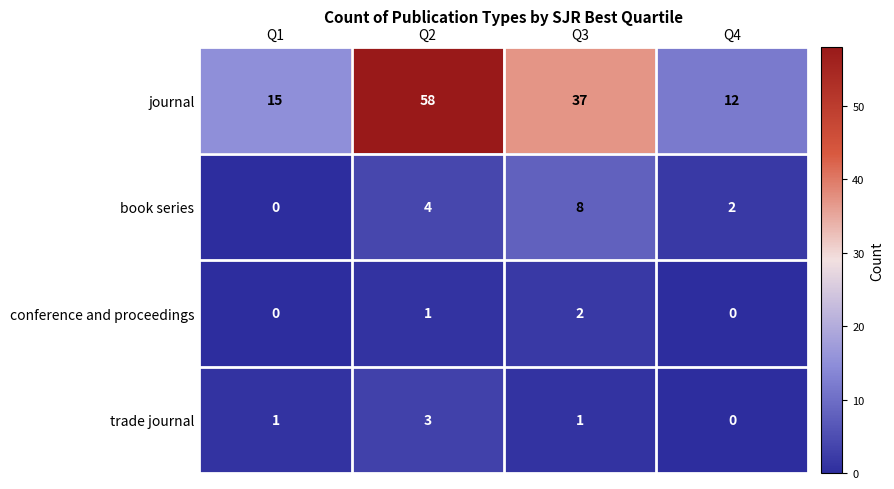

Which series changed the most between Q1 and Q4?

journal